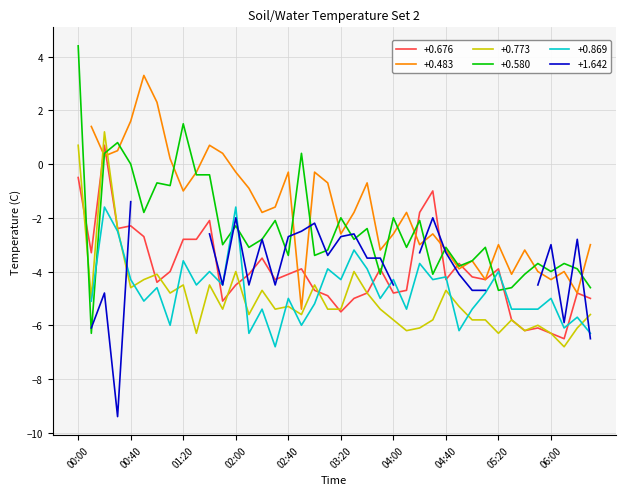

What is the label of the 25th point from the left?

04:00